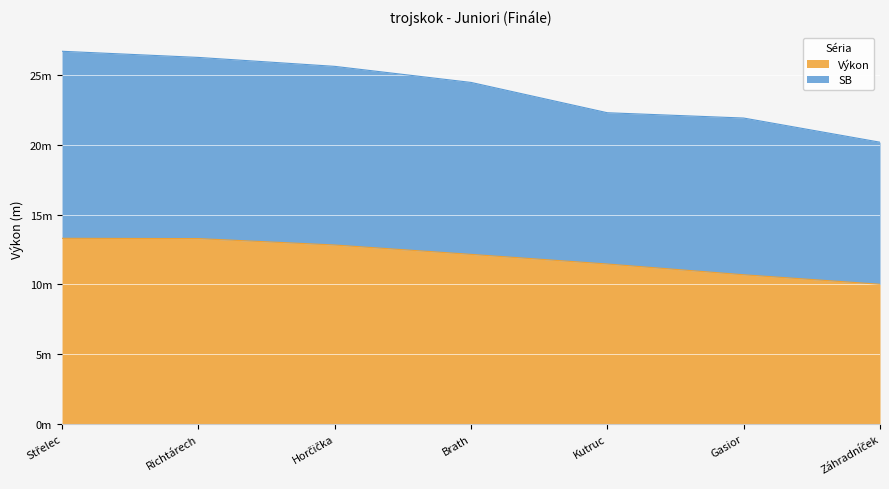

What are all the series names shown in the legend?

Výkon, SB